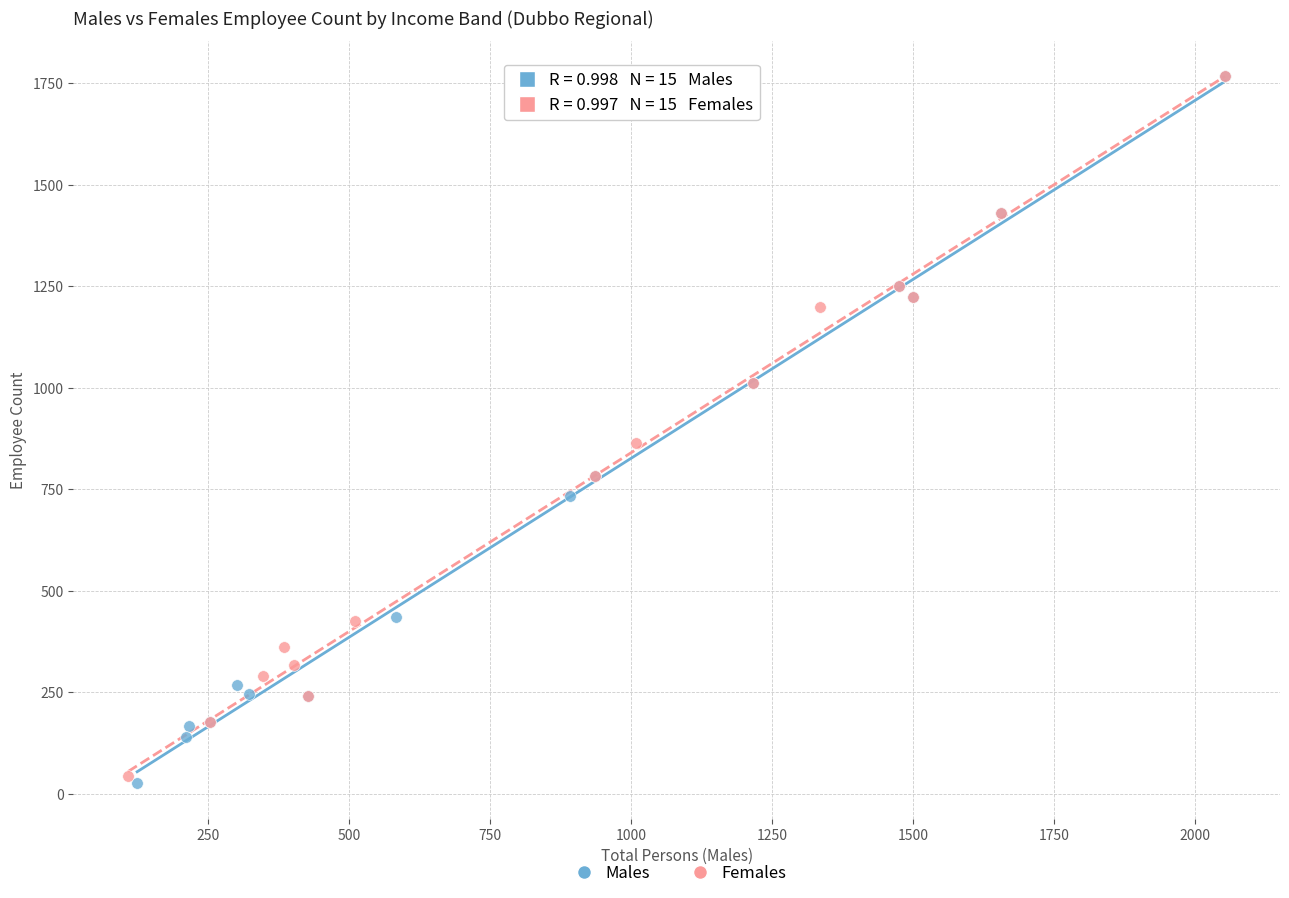

Which series has the largest Y range (max minus min)?

Males